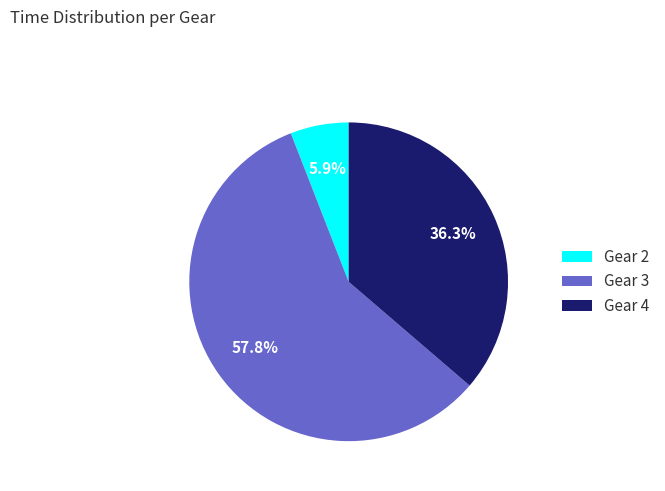

Is there any slice that represents more than half of the pie?

Yes